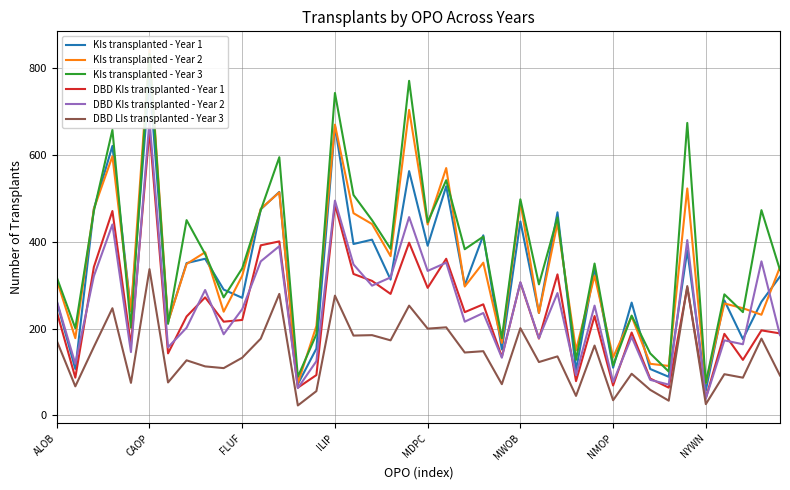

What is the spread (max minus min) of values at 18?

211